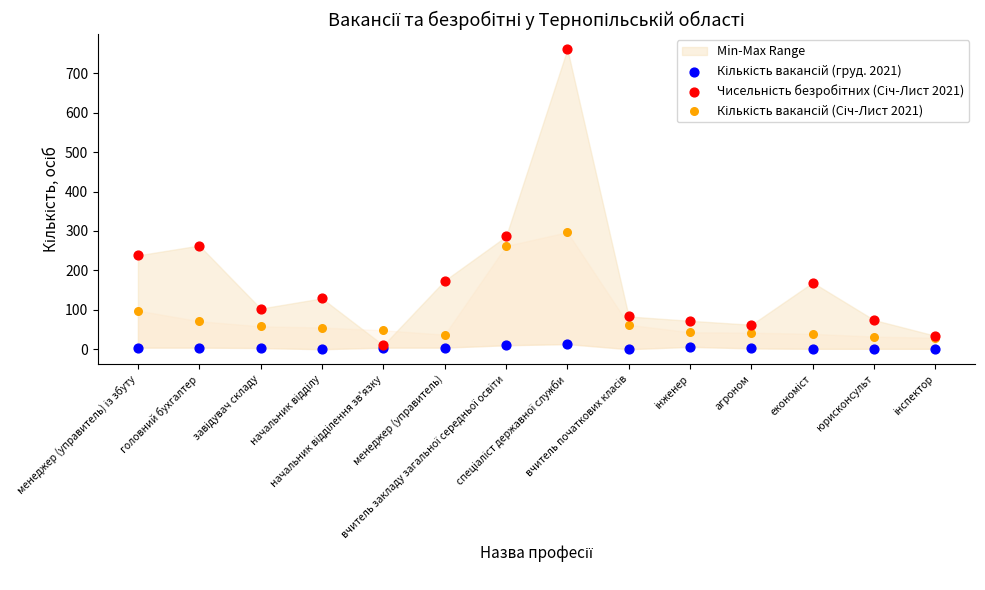

Across all series, what Y value is closest to 380?

297